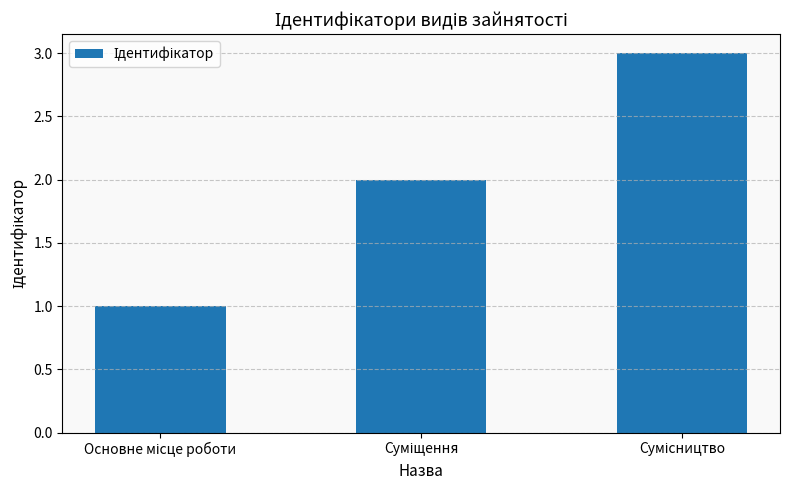

What is the maximum value shown in the chart?

3